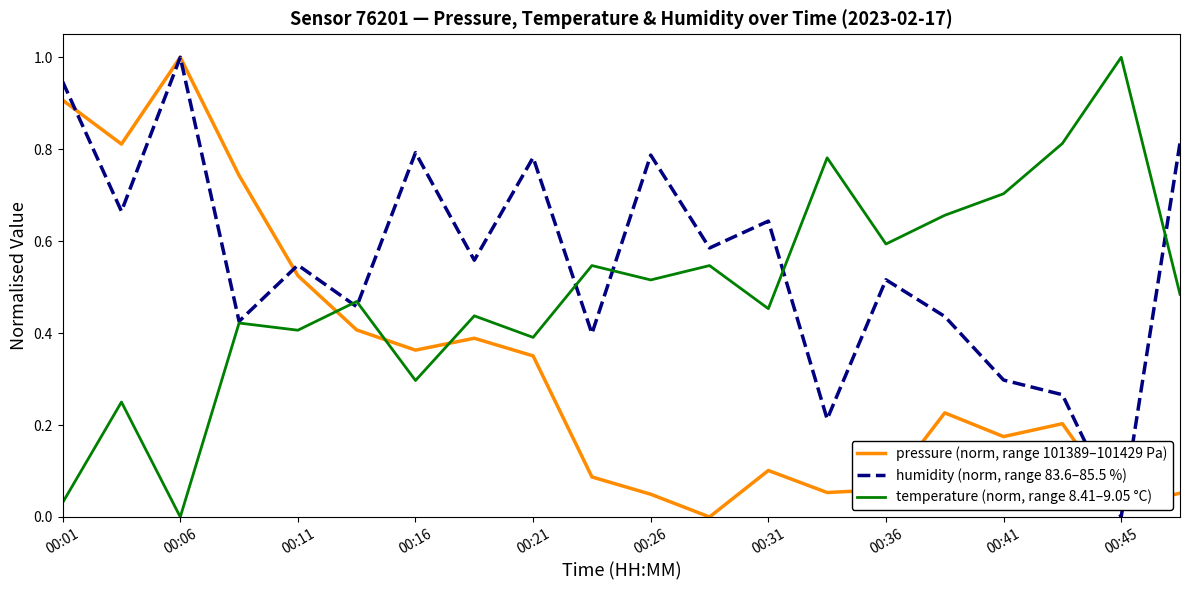

What is the highest value of the humidity (norm, range 83.6–85.5 %) series?

1.0